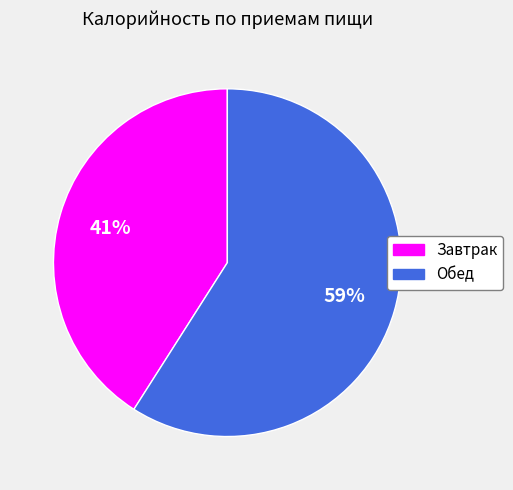

The Завтрак slice represents 51% of the pie. True or false?

False